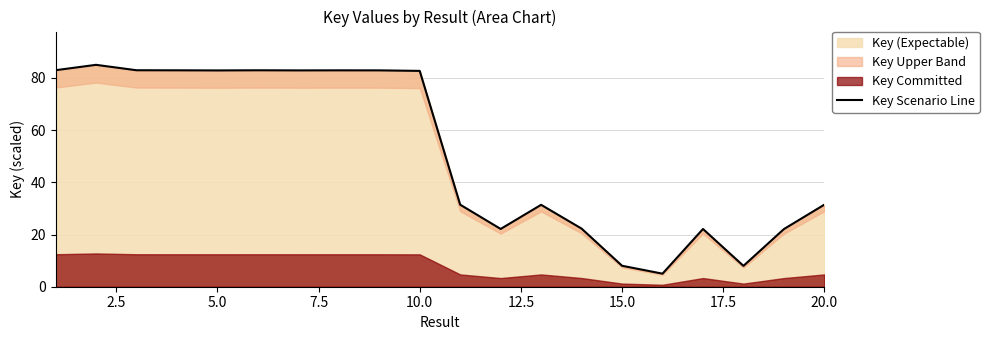

What is the maximum value for Key (Expectable)?

85.0